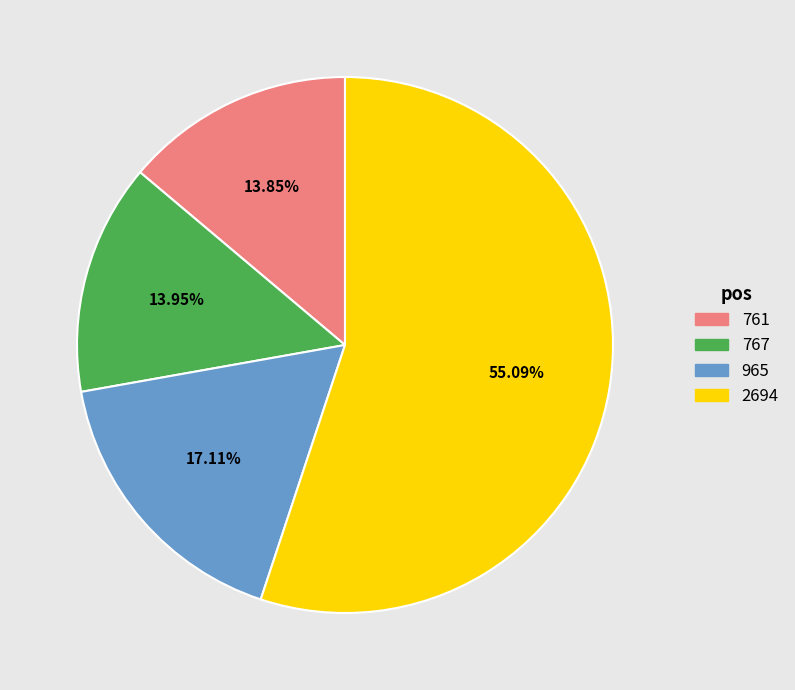

To the nearest percent, what is the combined percentage of 761 and 767?

28%